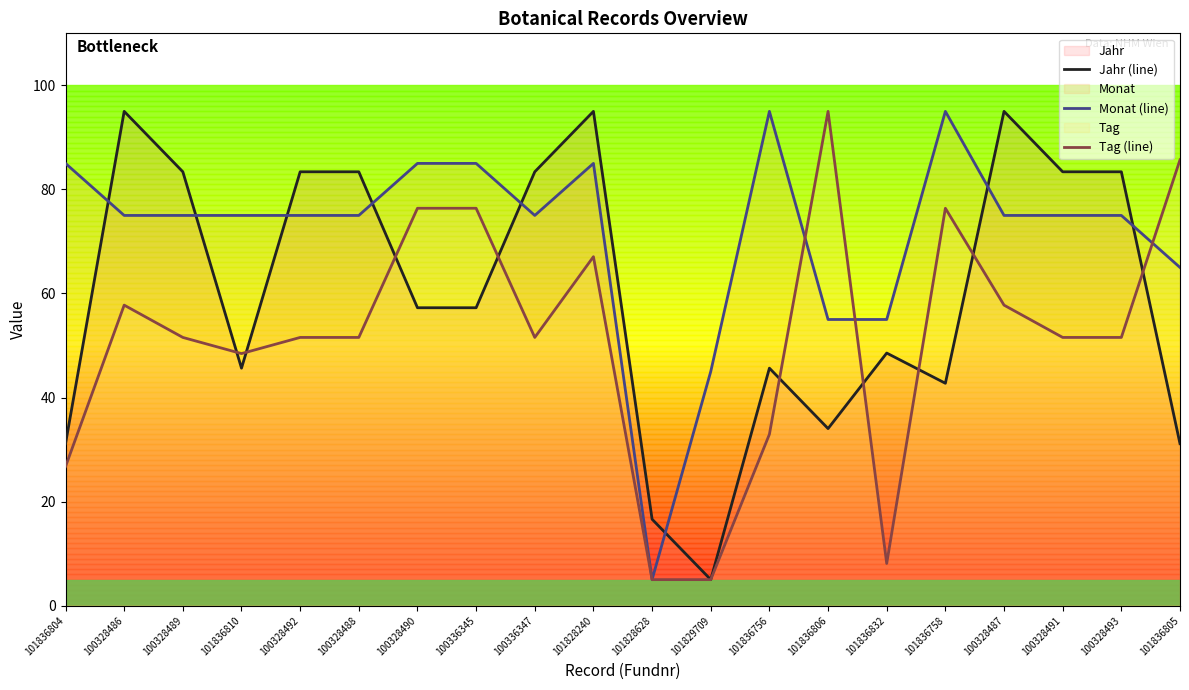

What is the sum of the Monat (line) values at 101829709 and 100328490?

130.0